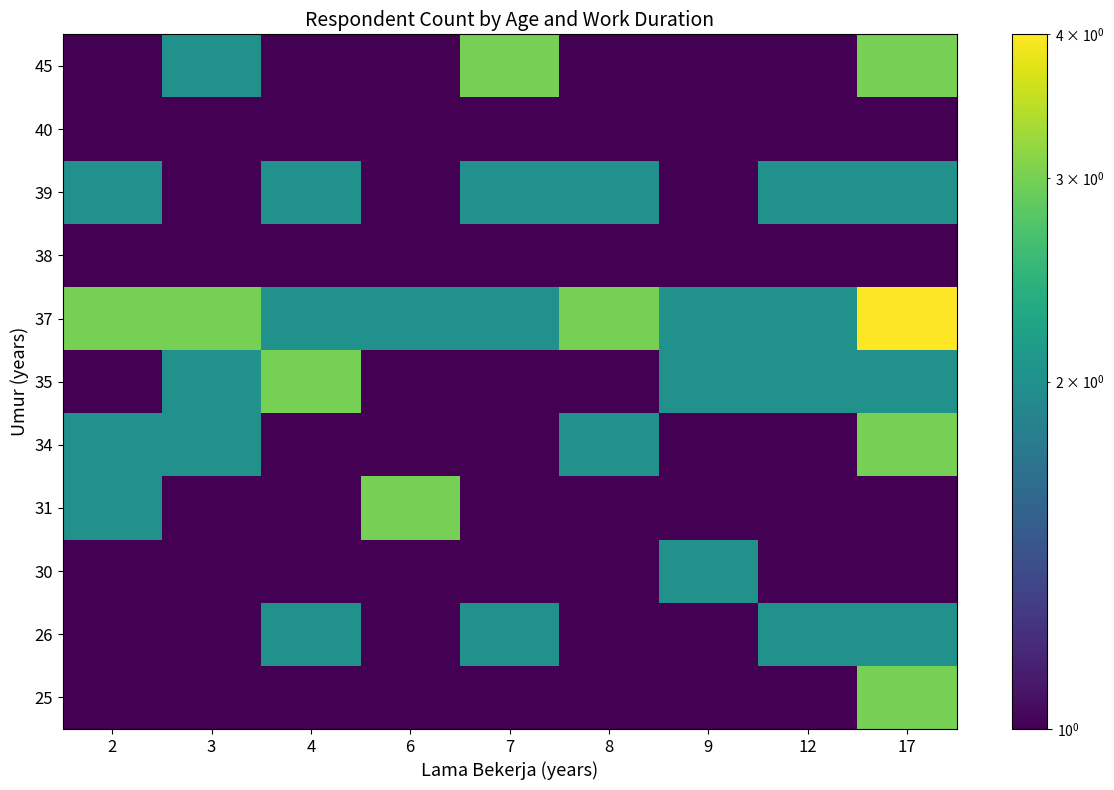

At how many categories does at least one series exceed 1?

9